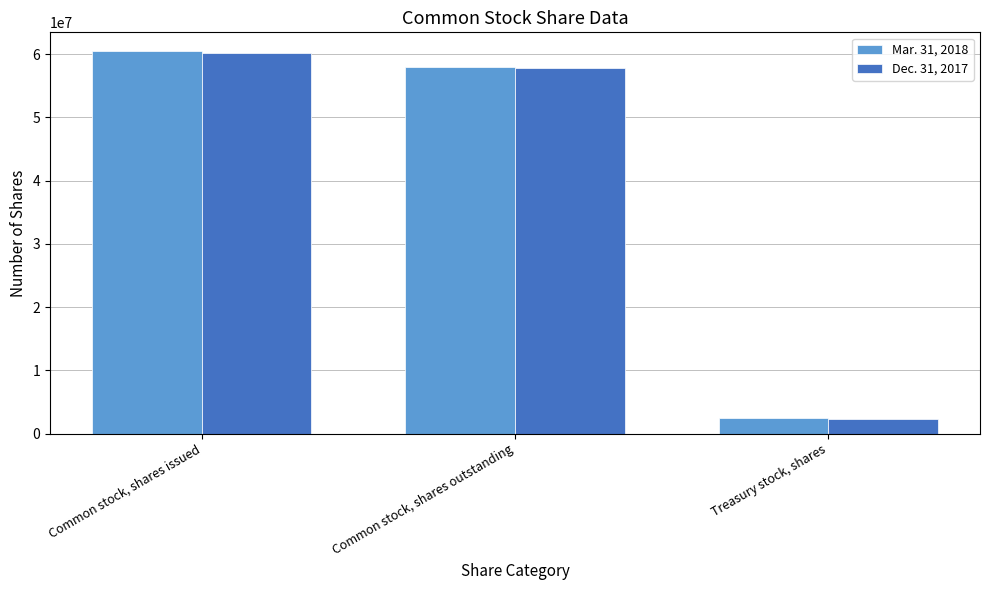

What is the total value across all series at Common stock, shares issued?

120596113